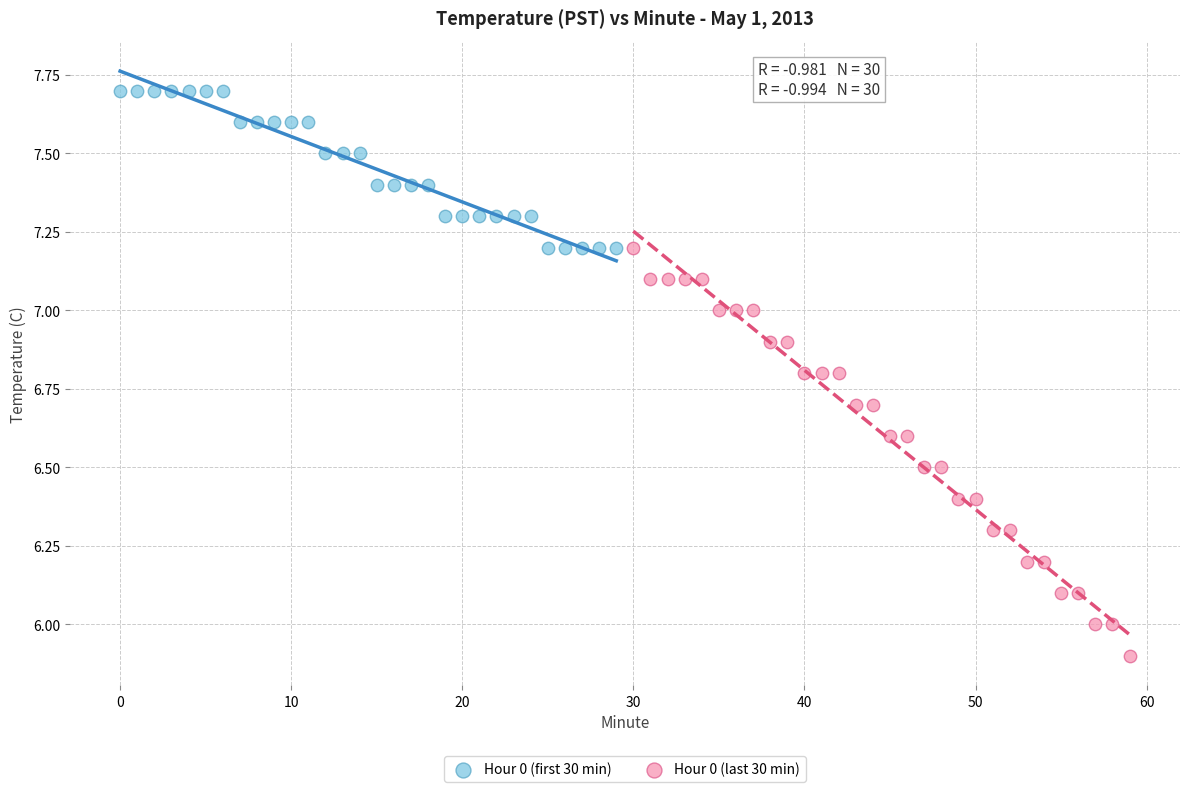

Which series reaches the minimum Y coordinate?

Hour 0 (last 30 min)